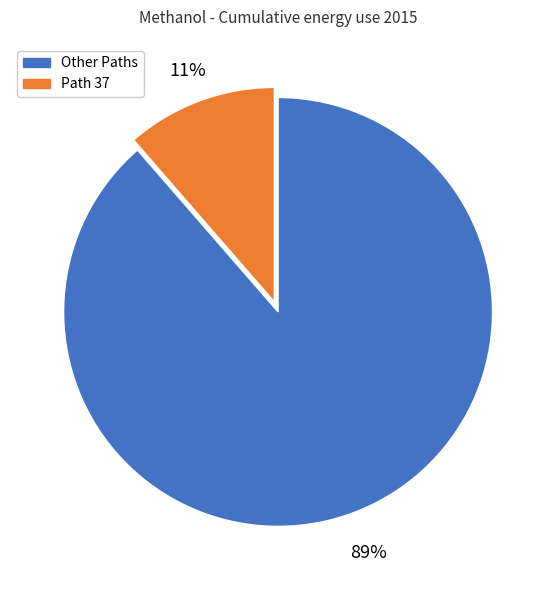

The Other Paths slice represents 99% of the pie. True or false?

False